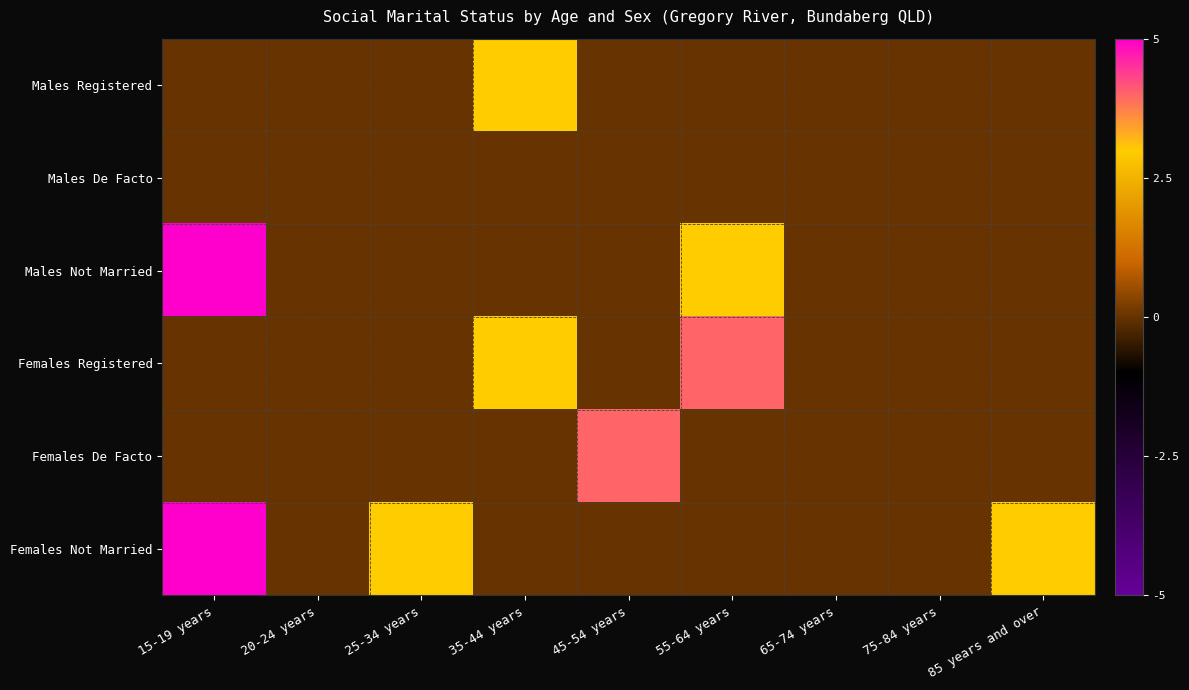

Which series changed the most between 45-54 years and 85 years and over?

Females De Facto